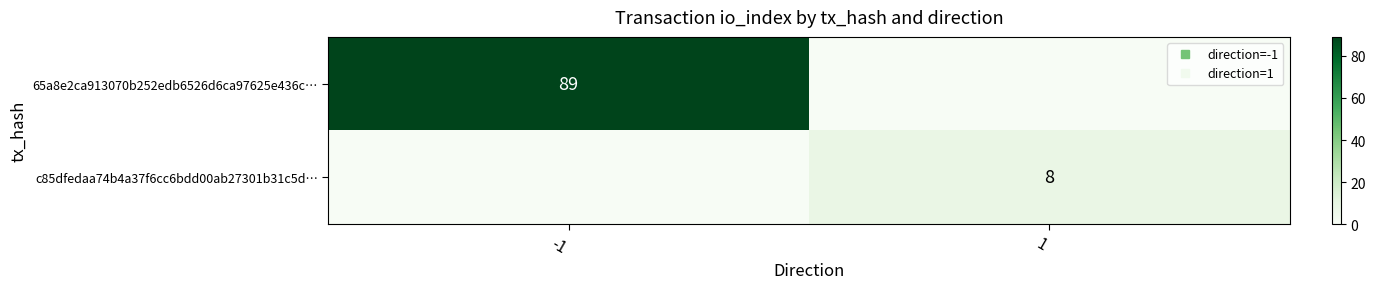

Is the value of c85dfedaa74b4a37f6cc6bdd00ab27301b31c5d… at -1 greater than the value of 65a8e2ca913070b252edb6526d6ca97625e436c… at -1?

No